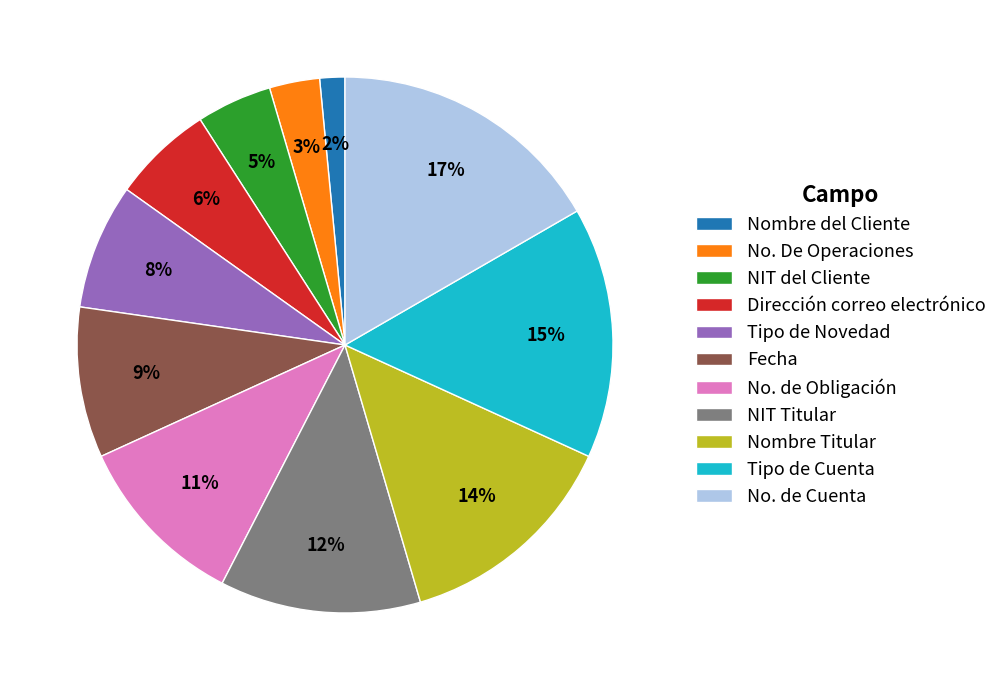

Which has a higher value, No. de Cuenta or NIT Titular?

No. de Cuenta